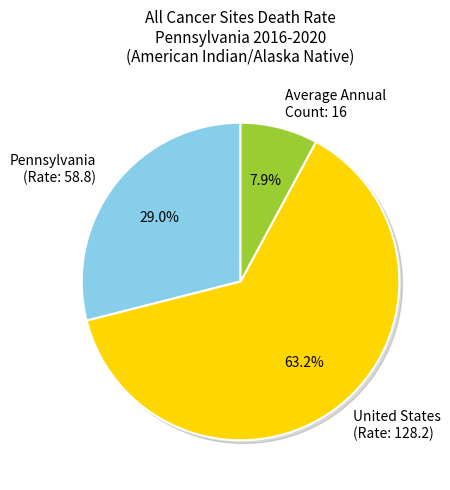

What is the total percentage of Average Annual Count and Pennsylvania?

36.8%